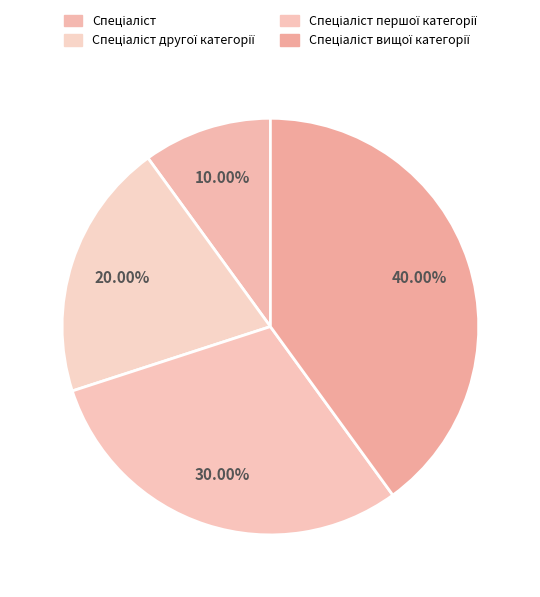

How many slices are in this pie chart?

4